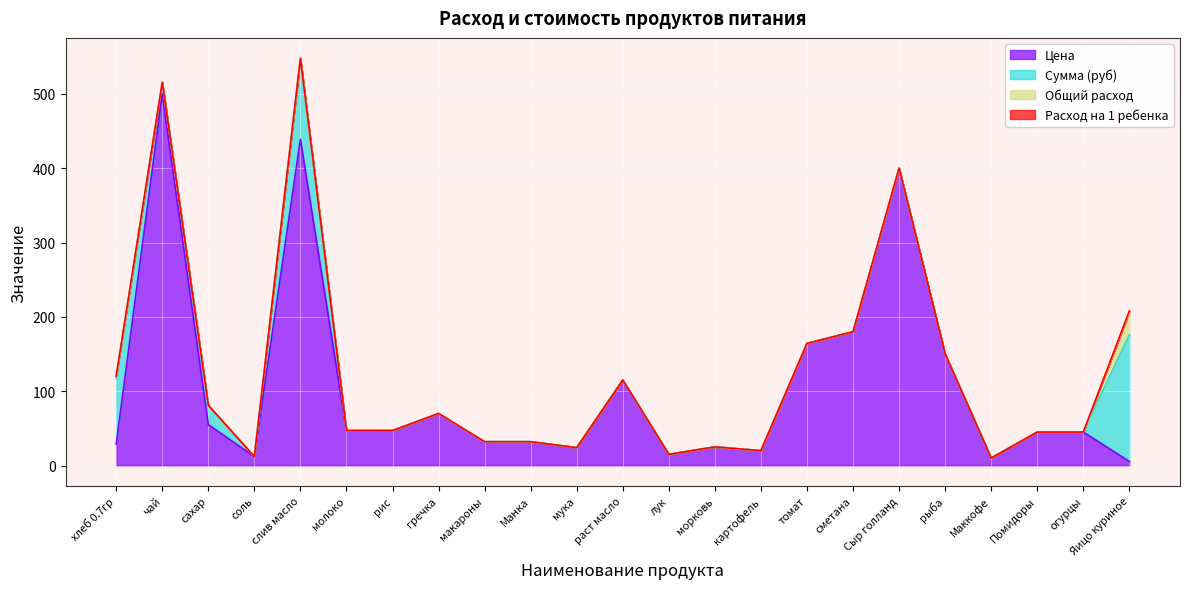

At how many categories does at least one series exceed 377?

3